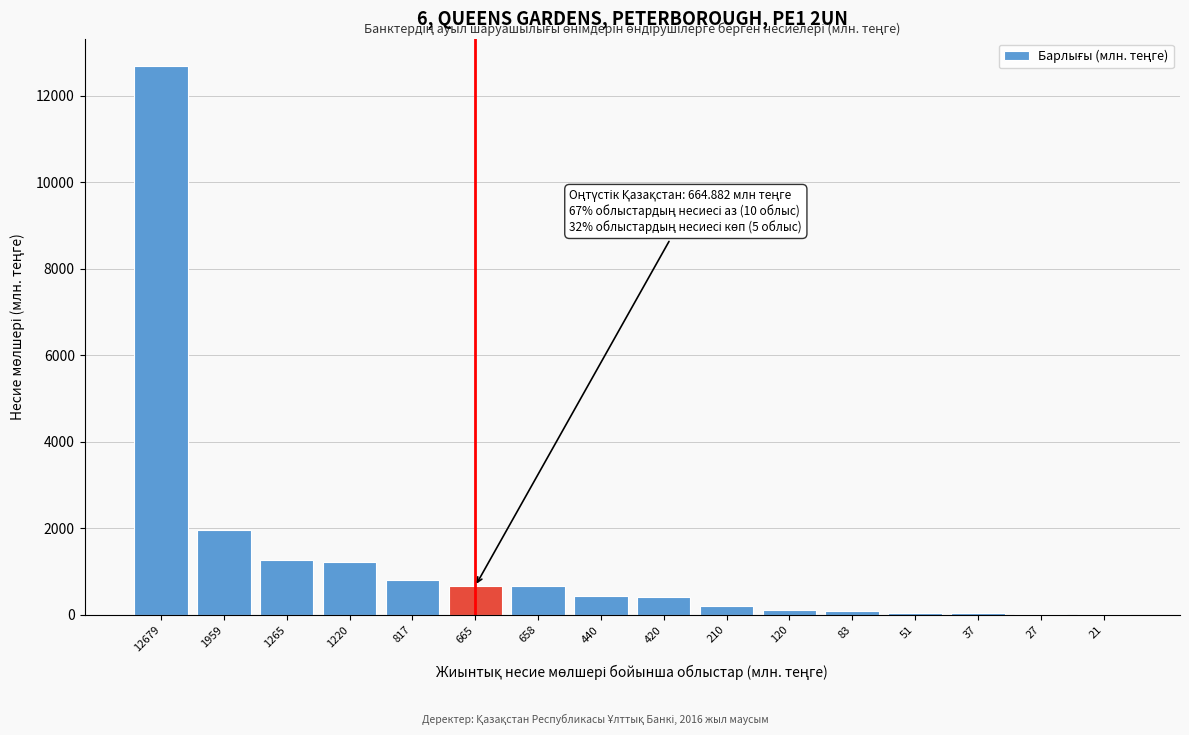

Where is the data nearest to the value 6349?

1959